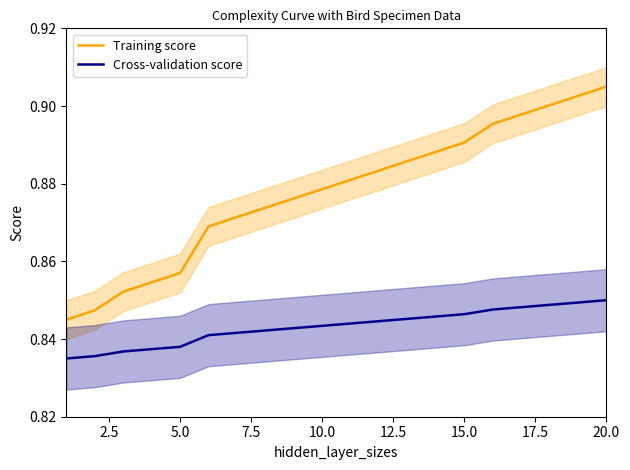

What is the greatest value displayed?

0.9